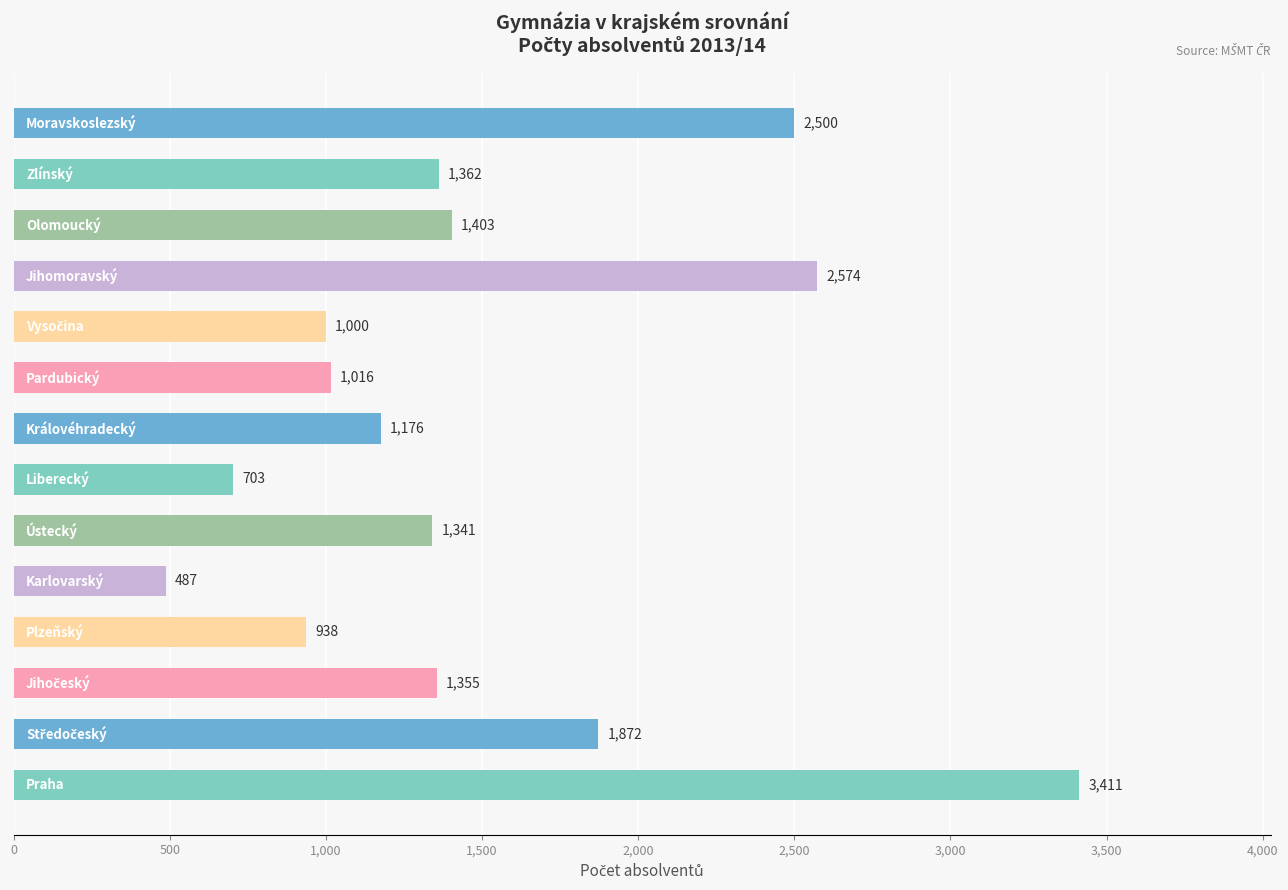

What is the average value?

1510